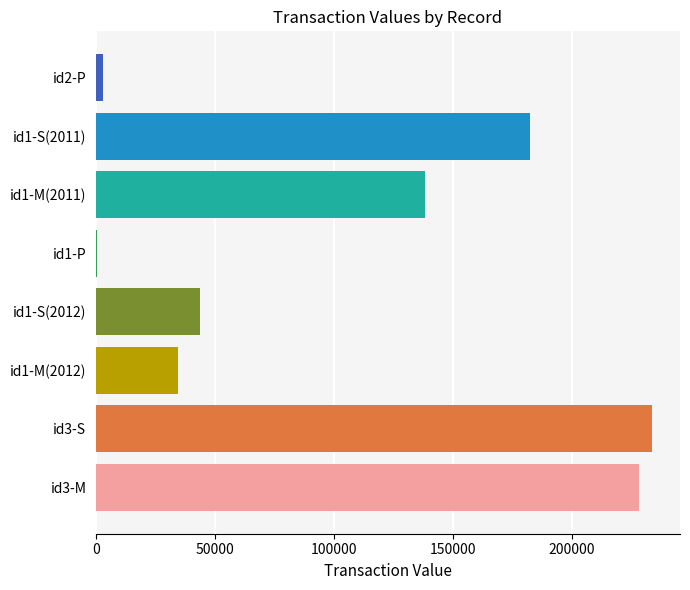

What is the change in value from id3-M to id1-M(2011)?

-89969